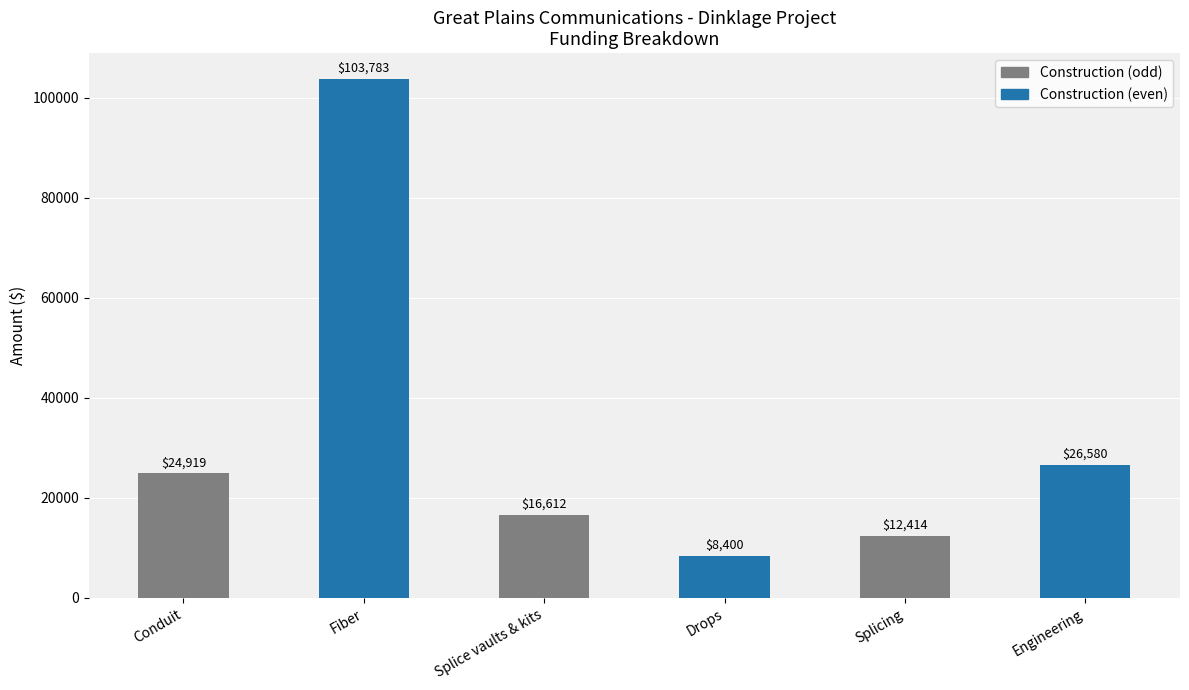

Reading right to left, extract all data points from this chart.

26580	12414	8400	16612	103783	24919